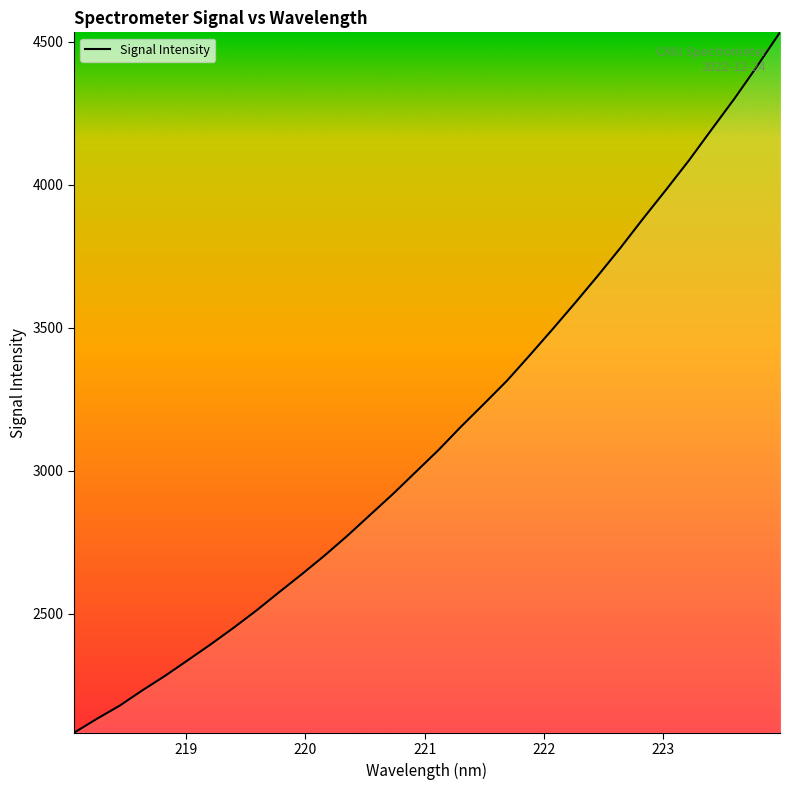

What is the smallest value displayed?

2083.6